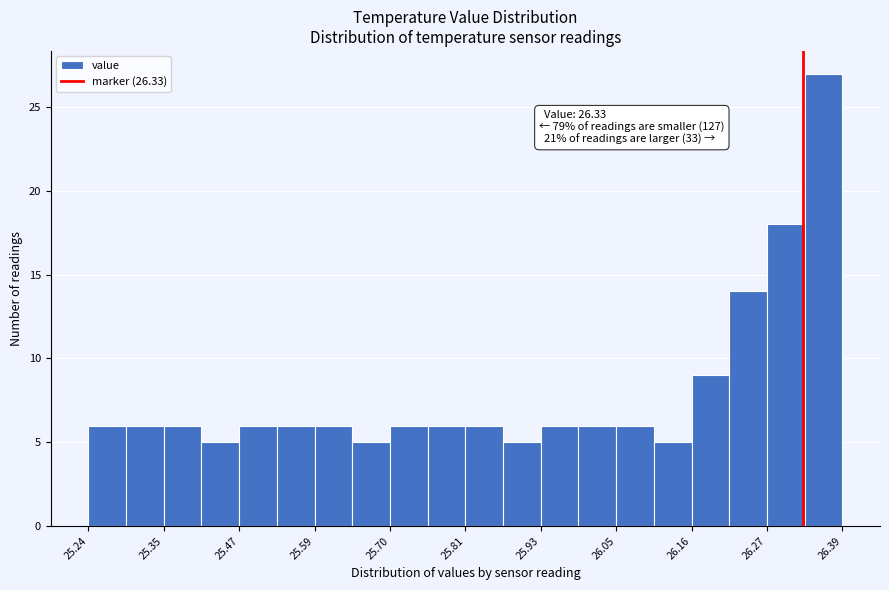

Around what value on the x-axis is the tallest bar? Give the approximate position of its centre, as read against the axis.

26.36